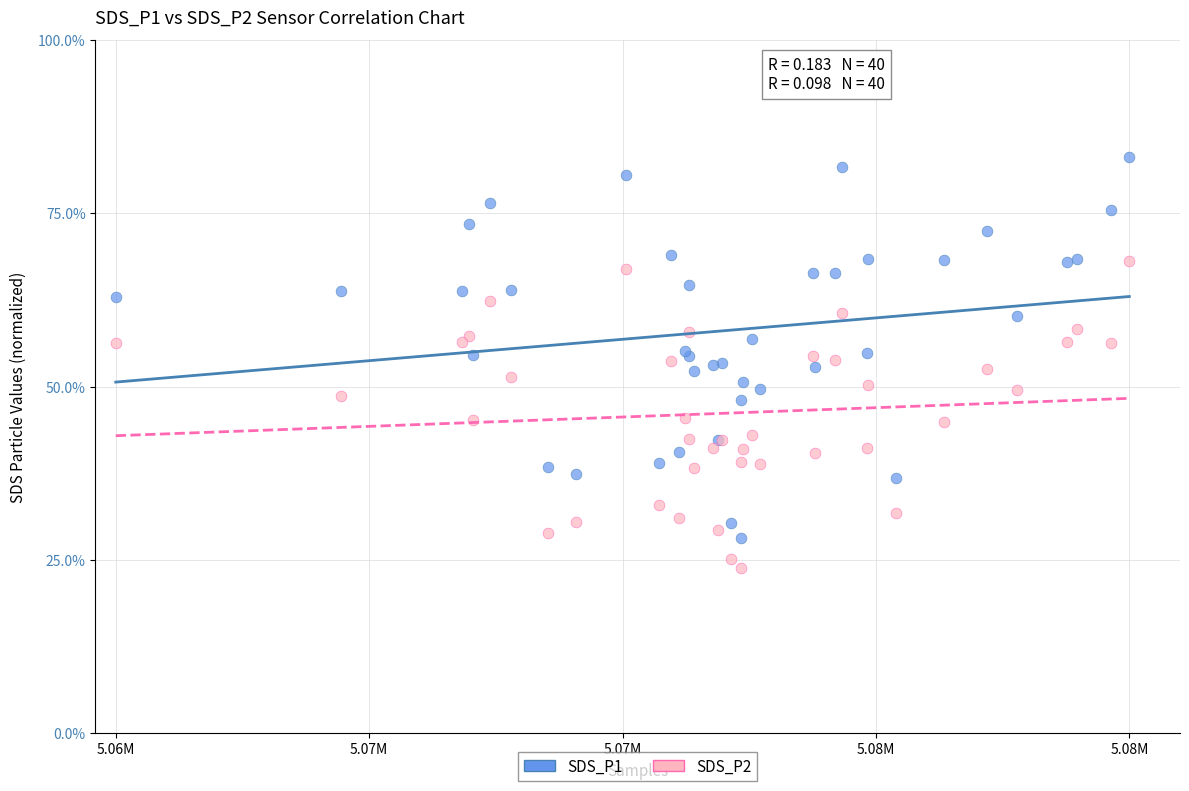

Which series contains the lowest Y value?

SDS_P2